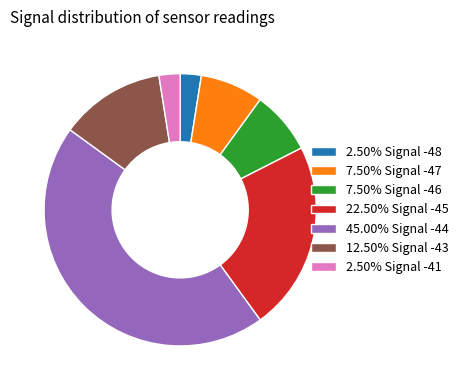

Is there a majority slice in this chart?

No